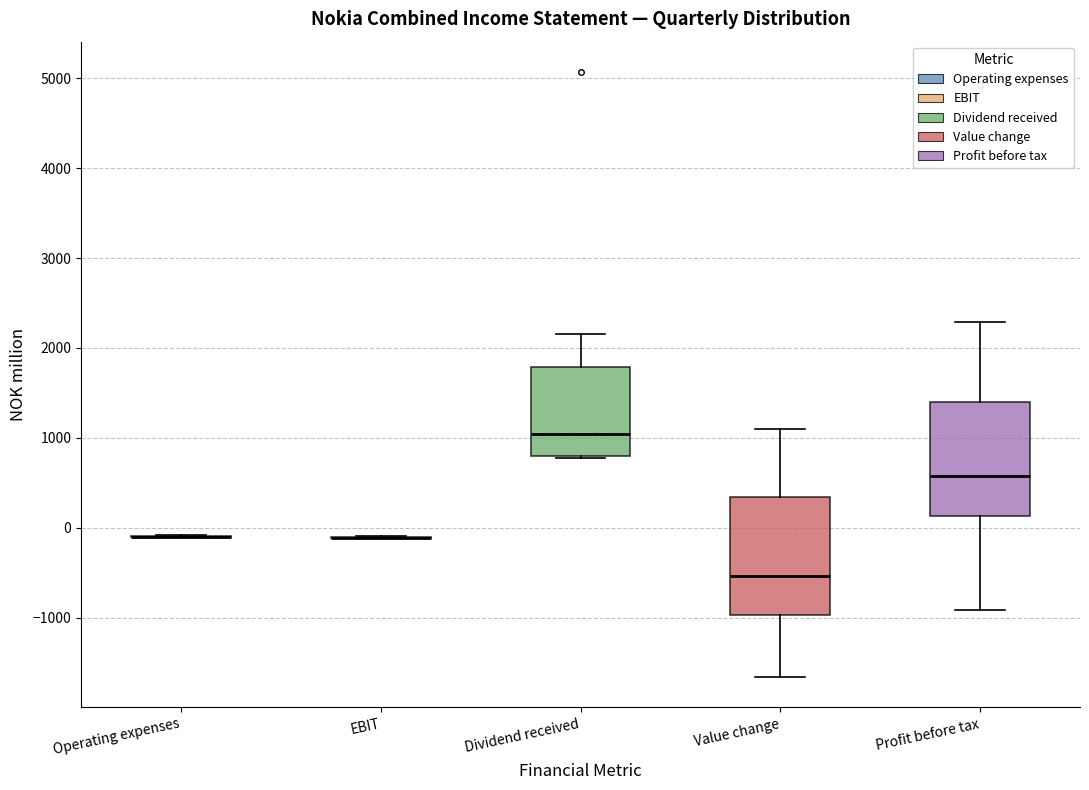

Where is the upper edge of the box for Profit before tax on the y-axis? The values are not printed on the chart, so give them approximately, as read against the axis.

1400